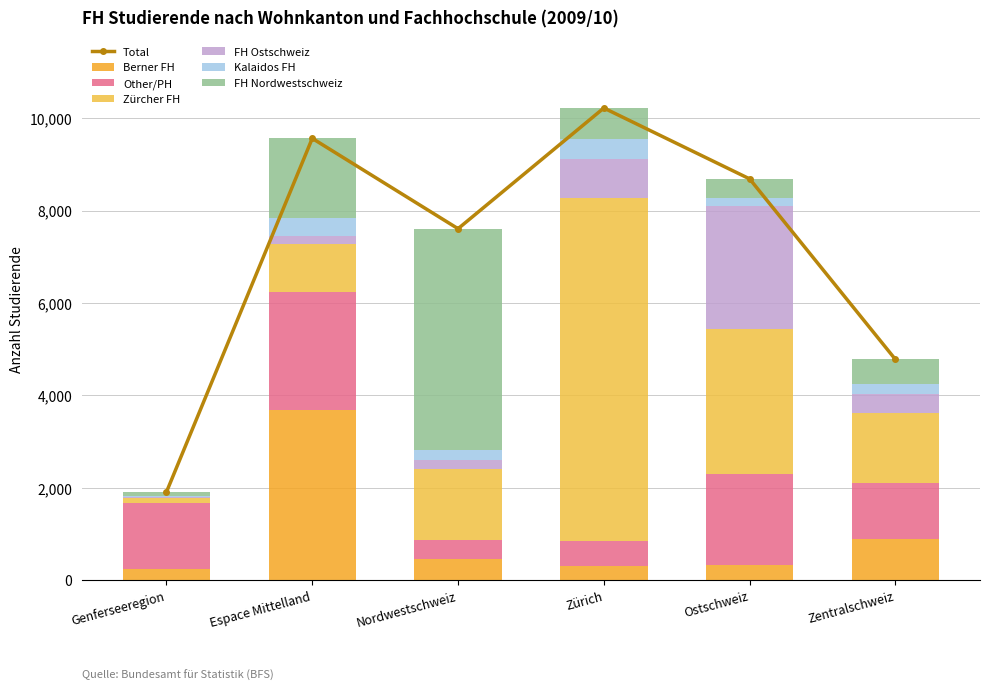

What is the difference between the highest and lowest values at Genferseeregion?

1413